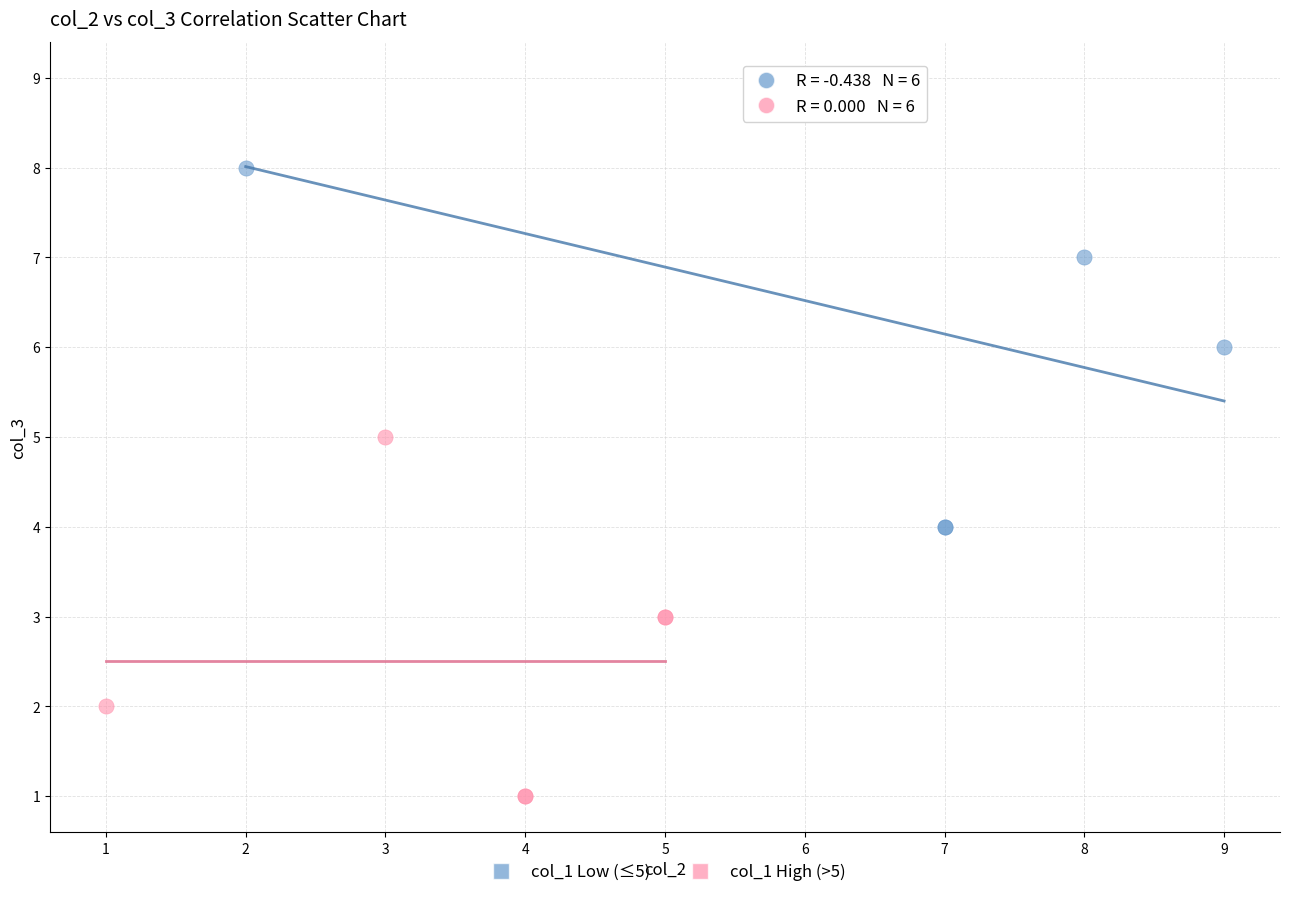

Which series has the widest spread of Y values?

col_1 Low (≤5)